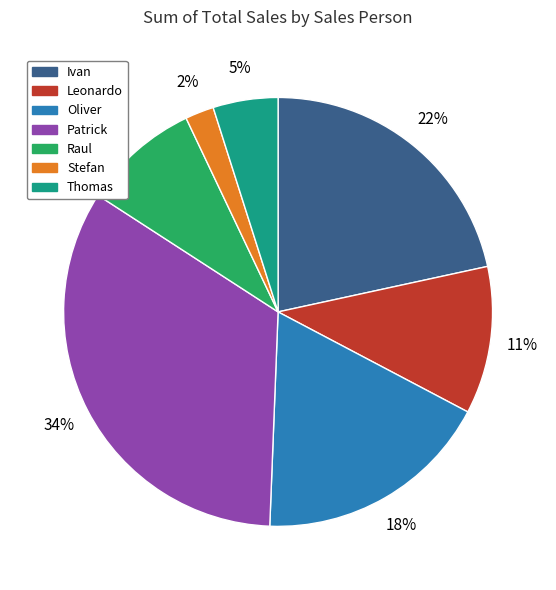

Does Raul account for over 50% of the chart?

No